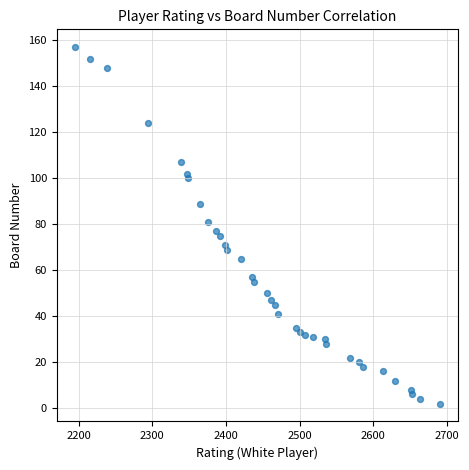

What is the range of Y values (max minus min)?

155